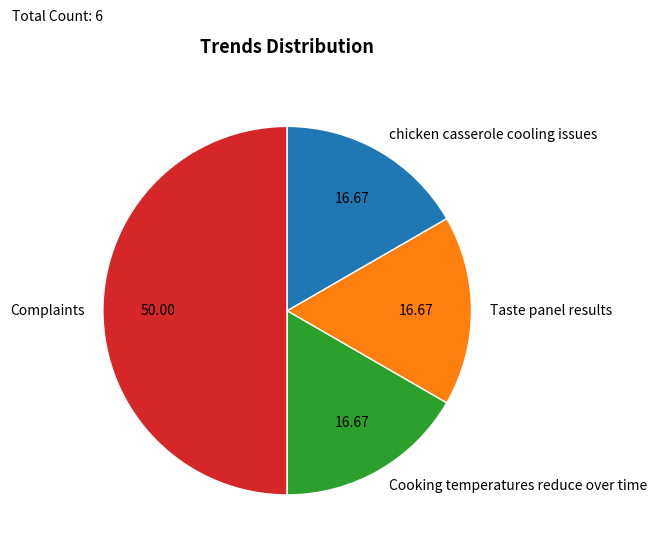

Is Taste panel results the majority of the pie?

No